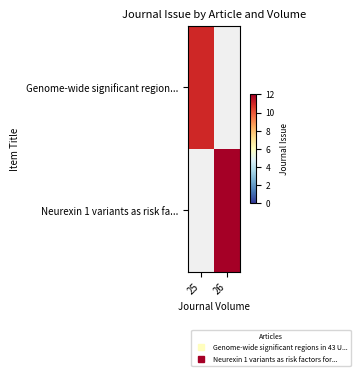

Is the value of Genome-wide significant region... at 26 greater than the value of Neurexin 1 variants as risk fa... at 26?

No